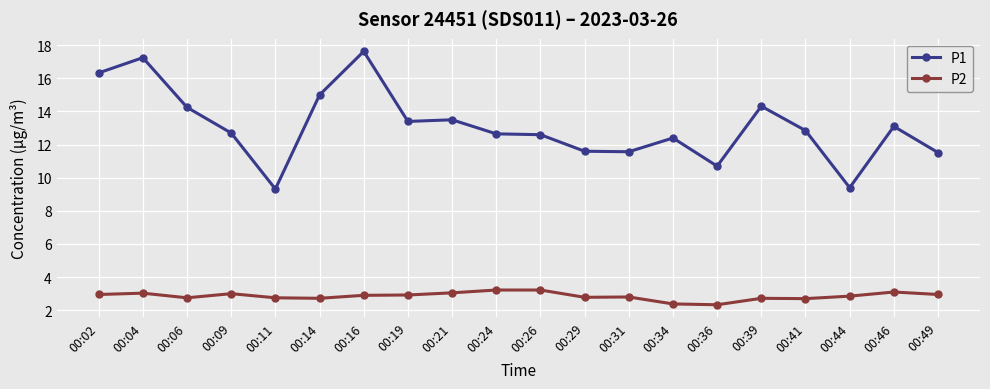

What is the difference between the second highest and minimum values in the P2 series?

0.9